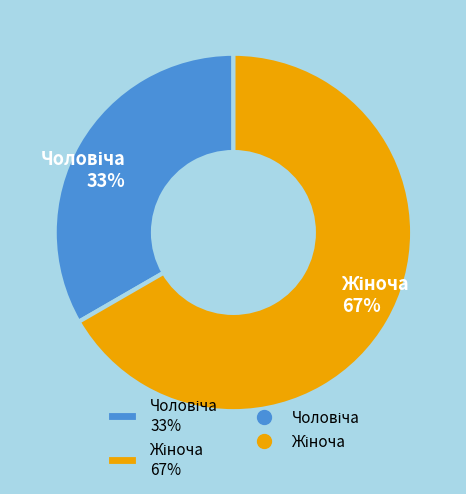

To the nearest percent, what is the average slice percentage?

50%